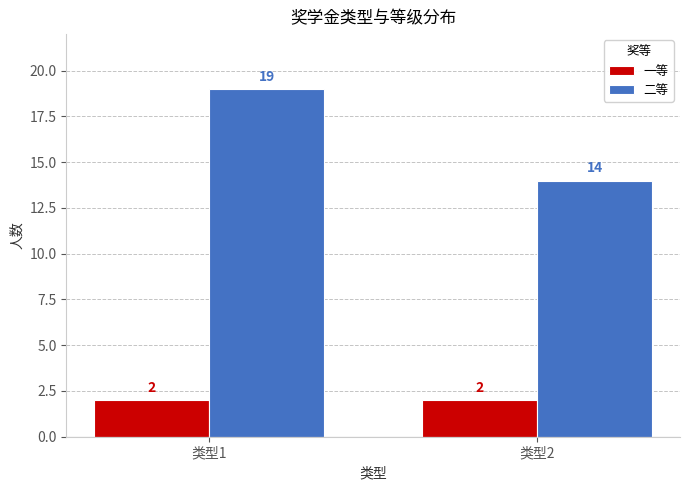

The 二等 series shows 8 at 类型2. True or false?

False